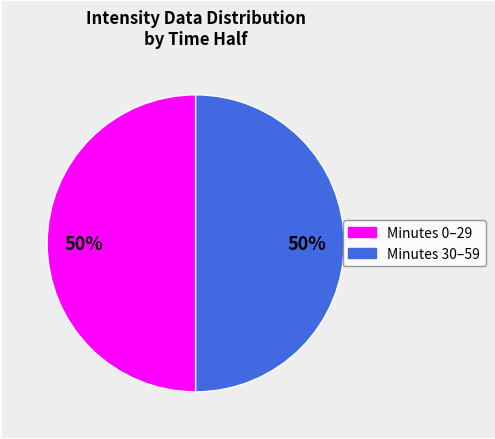

To the nearest percent, what is the average slice percentage?

50%